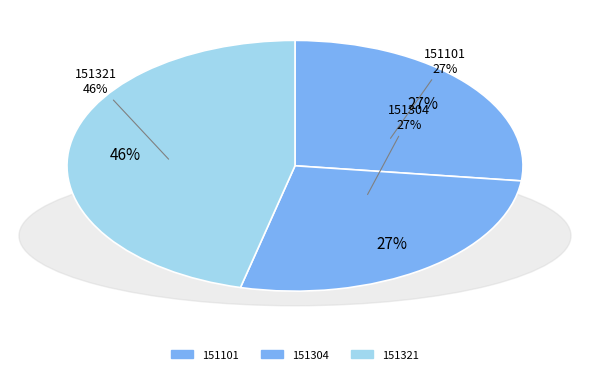

Between 151101 and 151304, which is larger?

151101